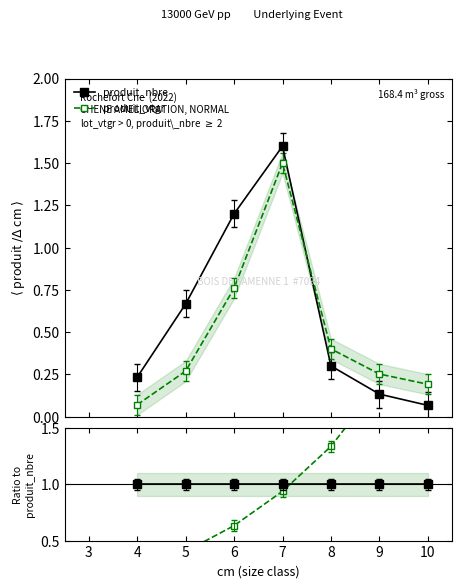

True or false: produit_vtgr and produit_nbre intersect in this chart.

True